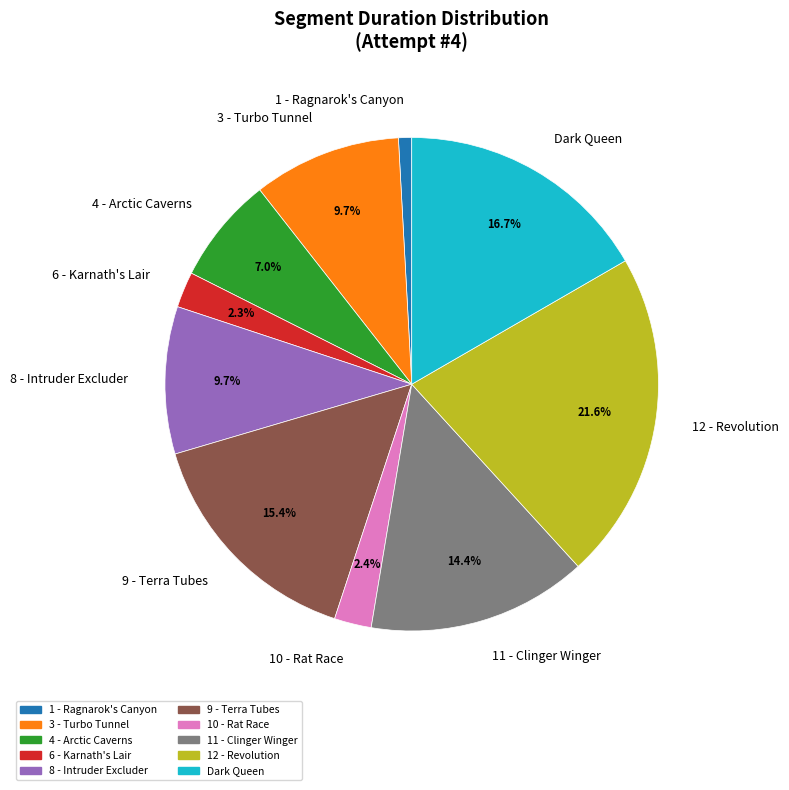

Which slice is the largest?

12 - Revolution